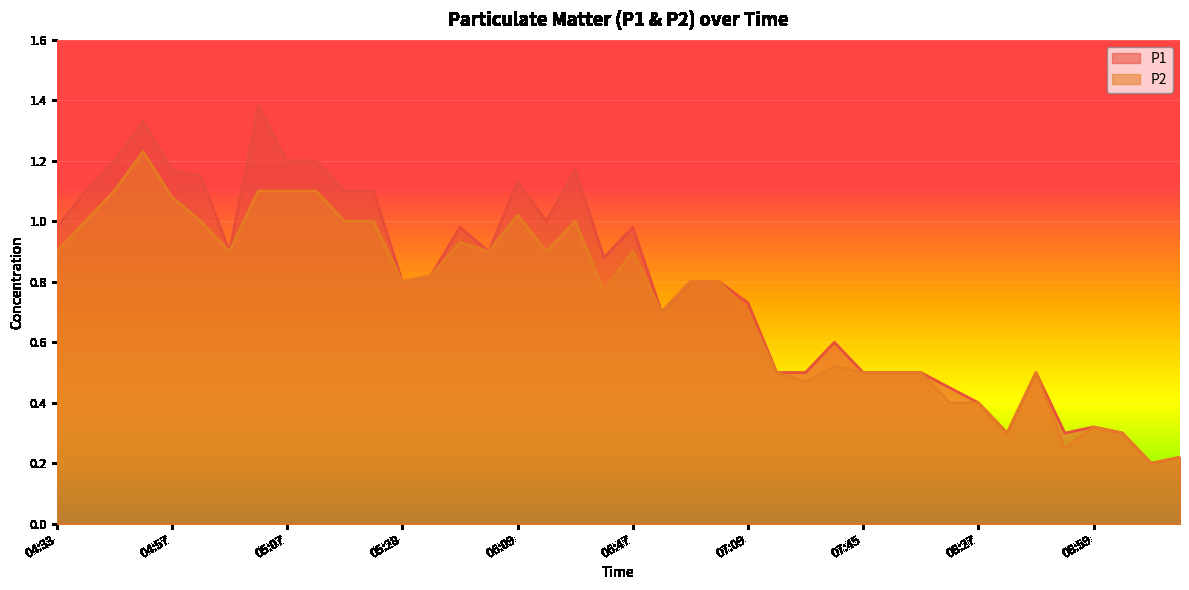

What is the label of the 35th point from the left?

08:40